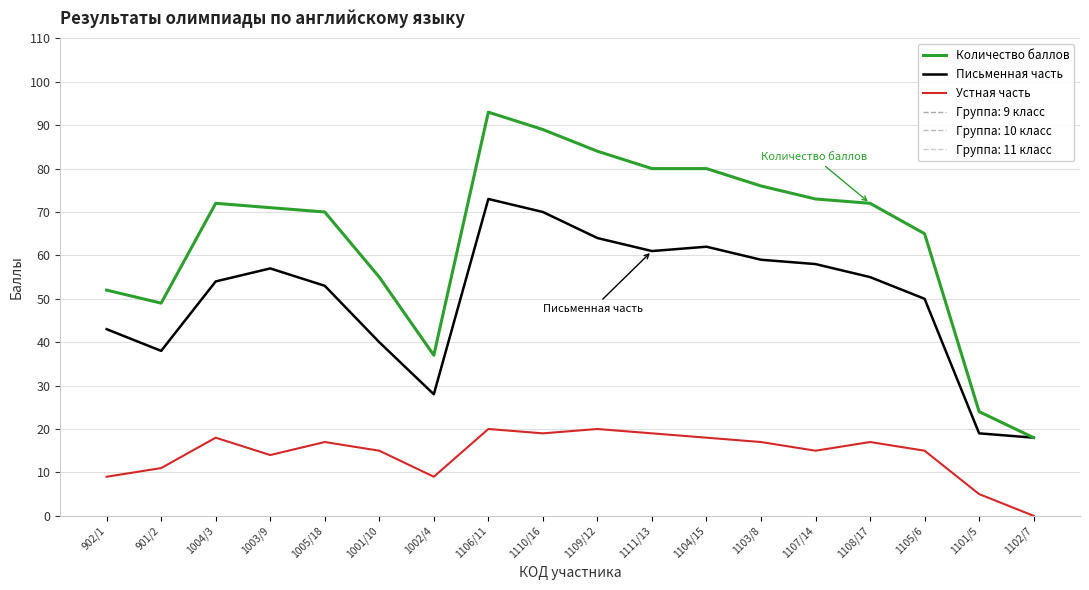

What is the difference between the maximum and second lowest values in the Количество баллов series?

69